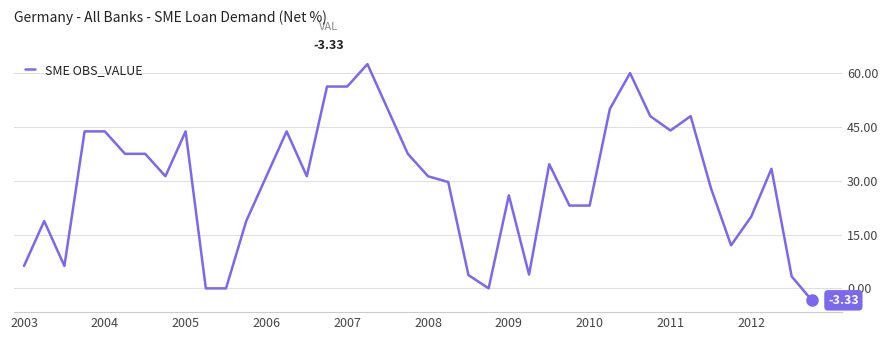

True or false: there are more than 0 points higher than both neighbors.

True